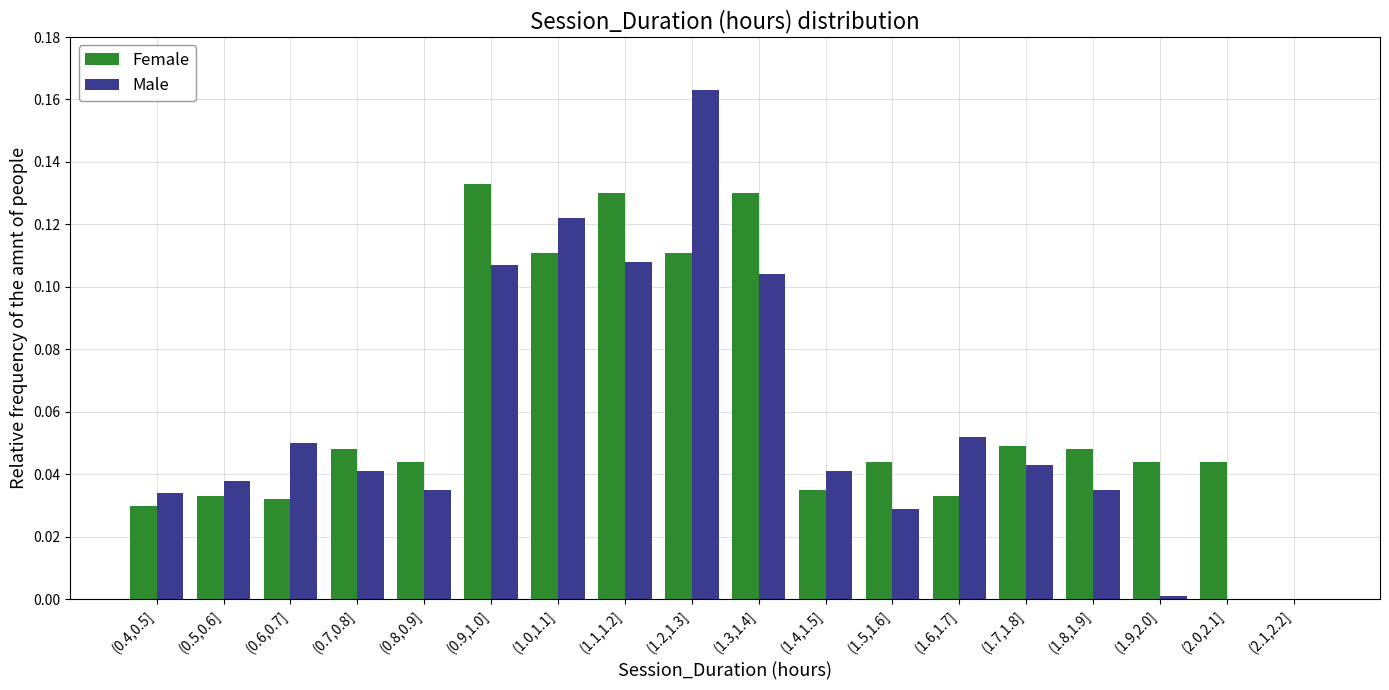

Which series changed the most between (0.9,1.0] and (2.0,2.1]?

Male